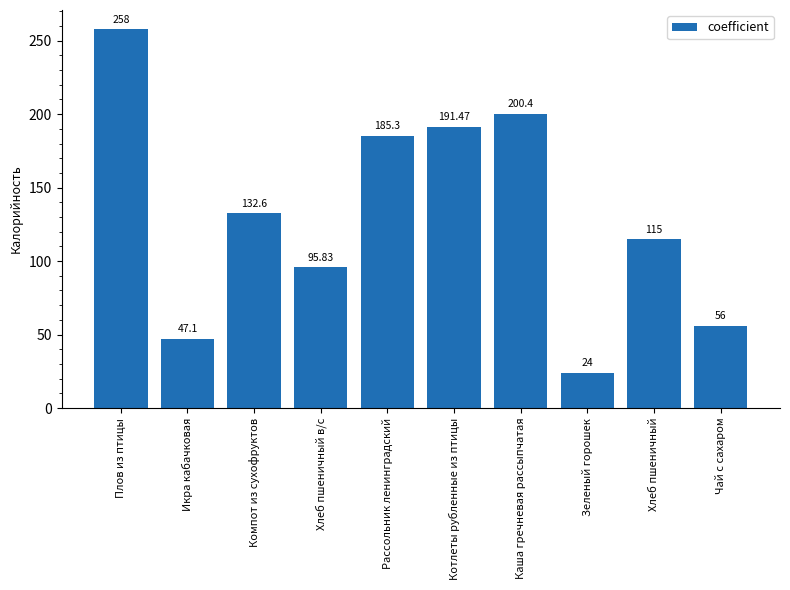

Reading left to right, extract all data points from this chart.

Плов из птицы=258.0	Икра кабачковая=47.1	Компот из сухофруктов=132.6	Хлеб пшеничный в/с=95.8	Рассольник ленинградский=185.3	Котлеты рубленные из птицы=191.5	Каша гречневая рассыпчатая=200.4	Зеленый горошек=24.0	Хлеб пшеничный=115.0	Чай с сахаром=56.0